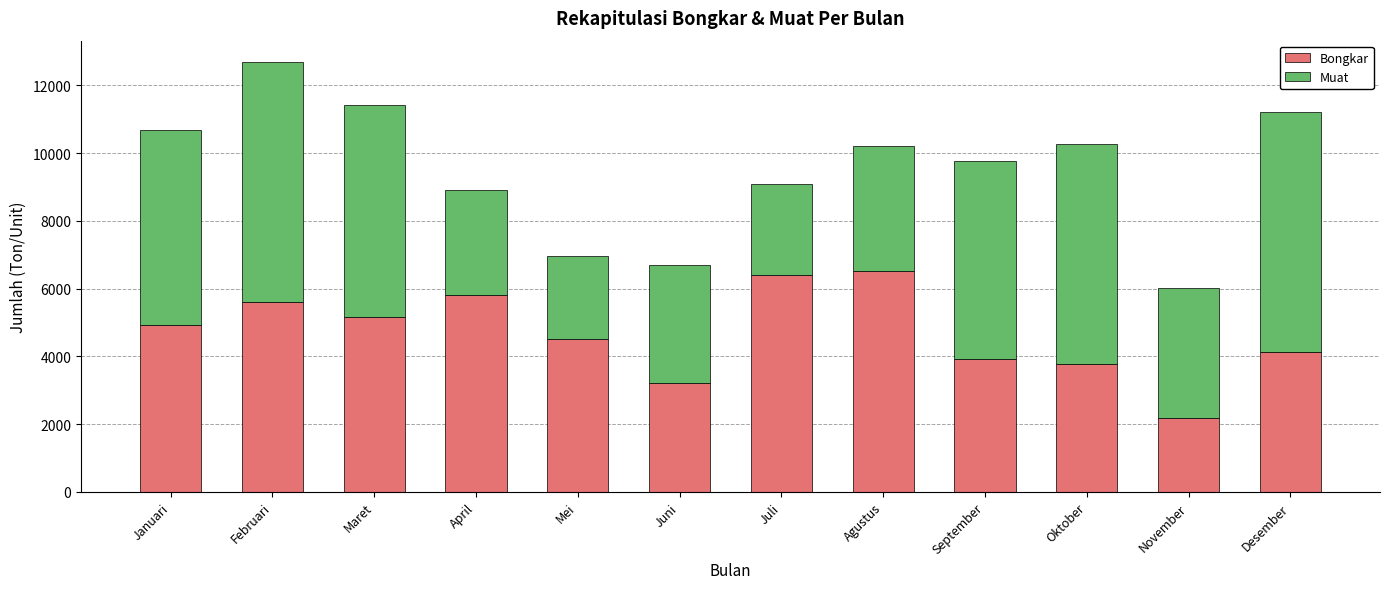

Are the bars horizontal?

No